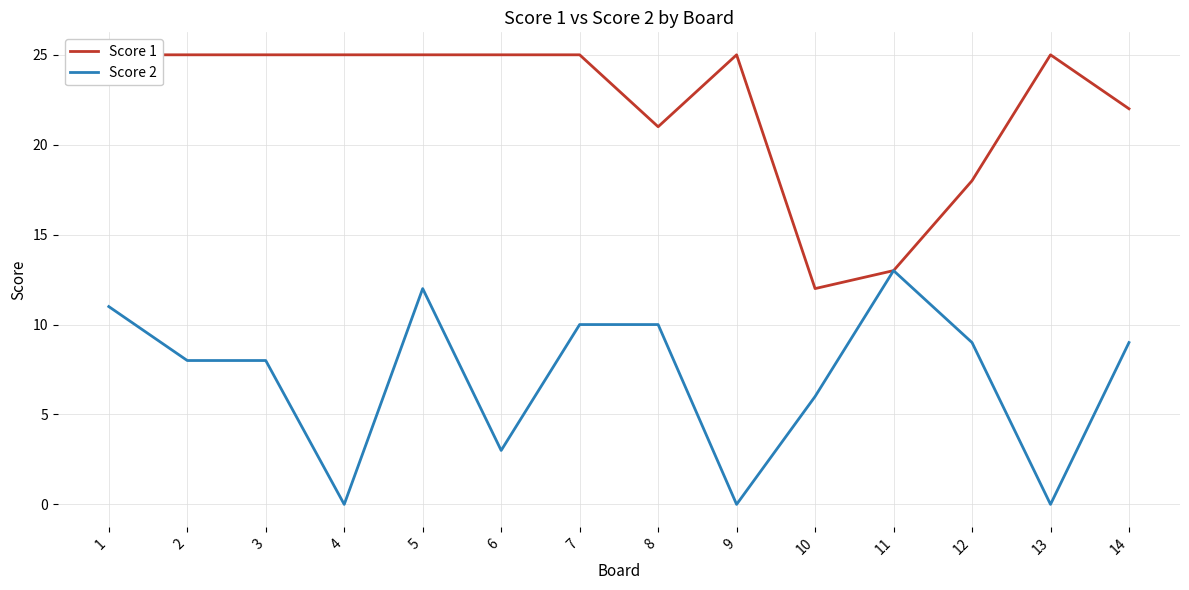

At which category does Score 1 reach its first local valley?

8